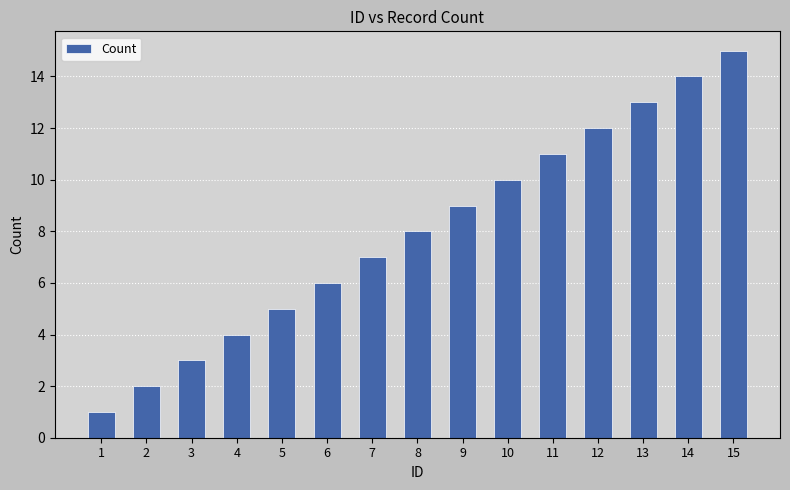

The value at 15 is 21. True or false?

False